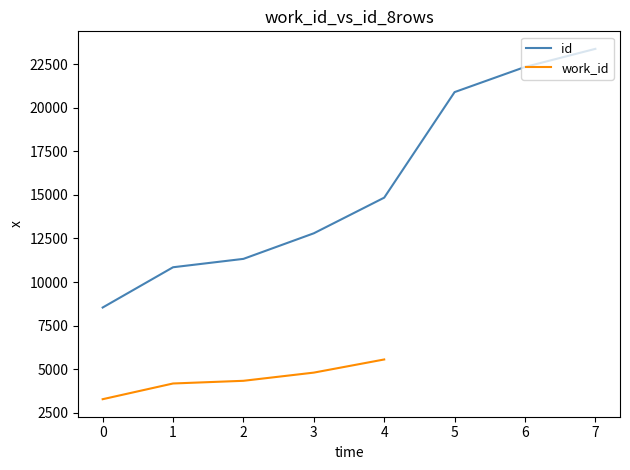

The id series shows 14302 at 0. True or false?

False